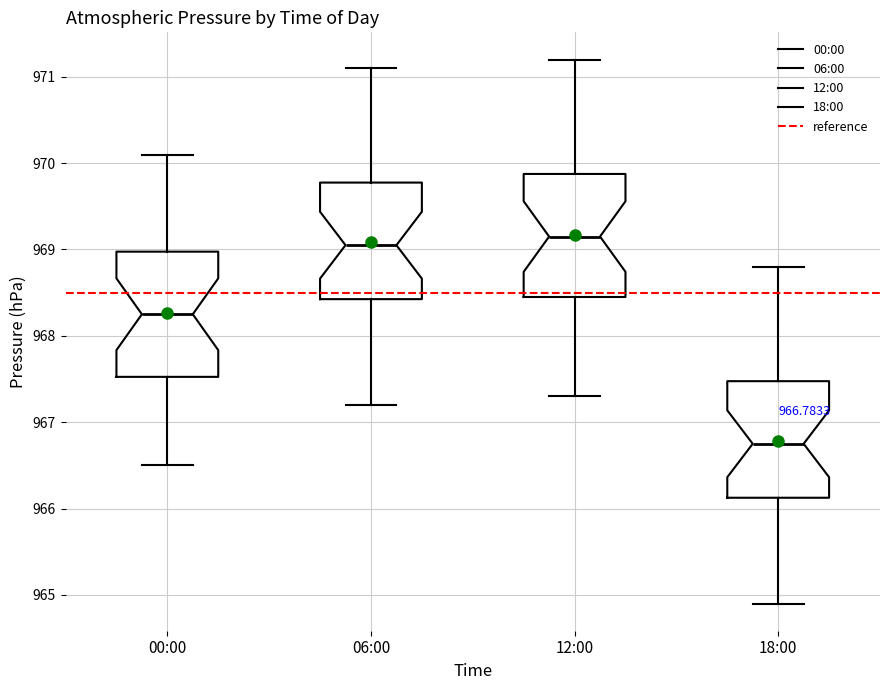

Which box's median line is the lowest?

18:00